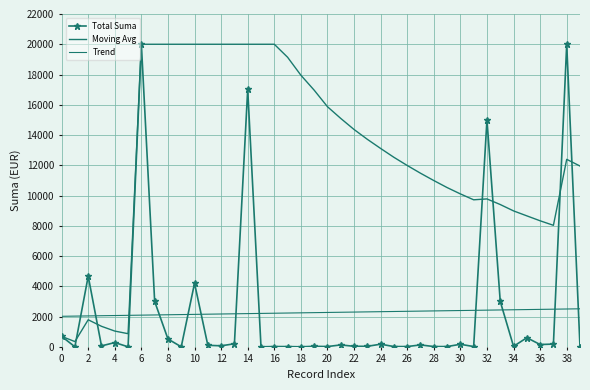

True or false: Moving Avg and Trend cross at least once.

True